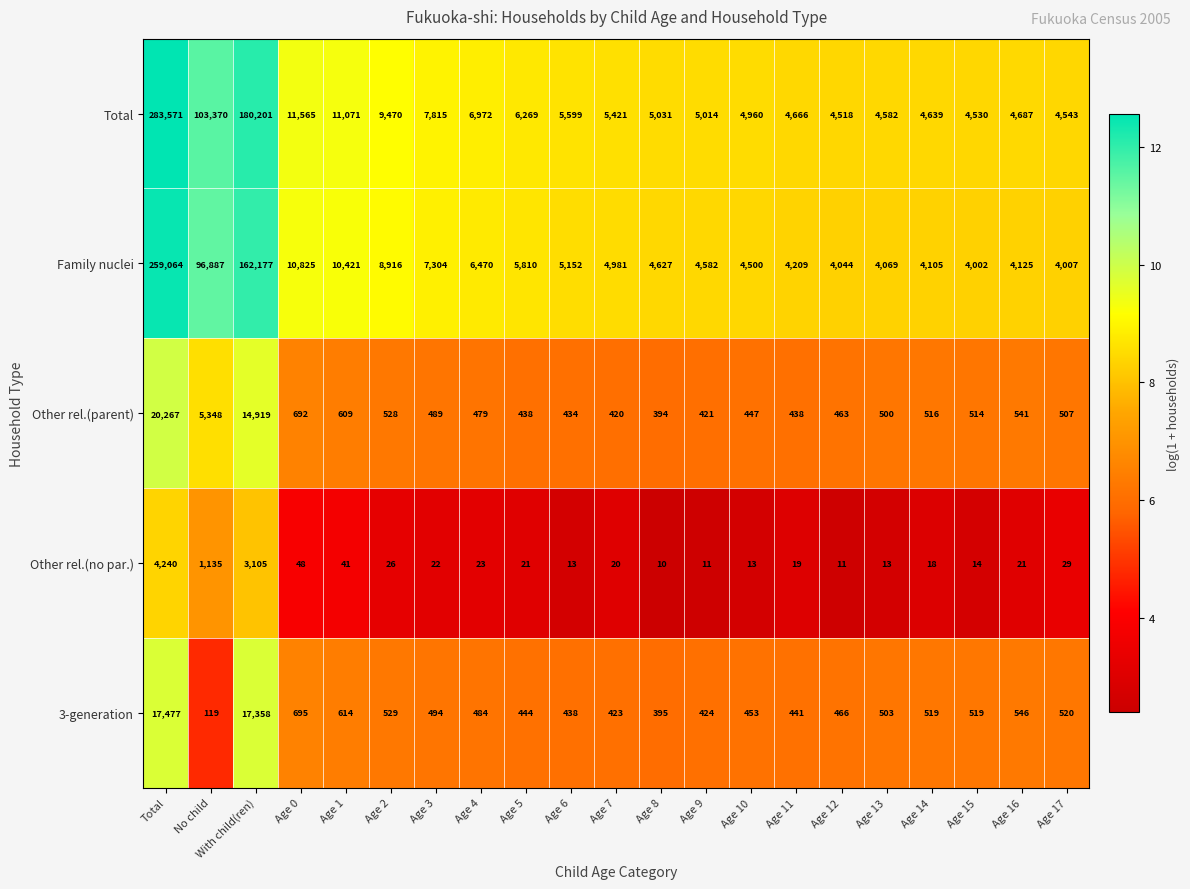

At Age 4, list the series in order from largest to smallest.

Total, Family nuclei, 3-generation, Other rel.(parent), Other rel.(no par.)